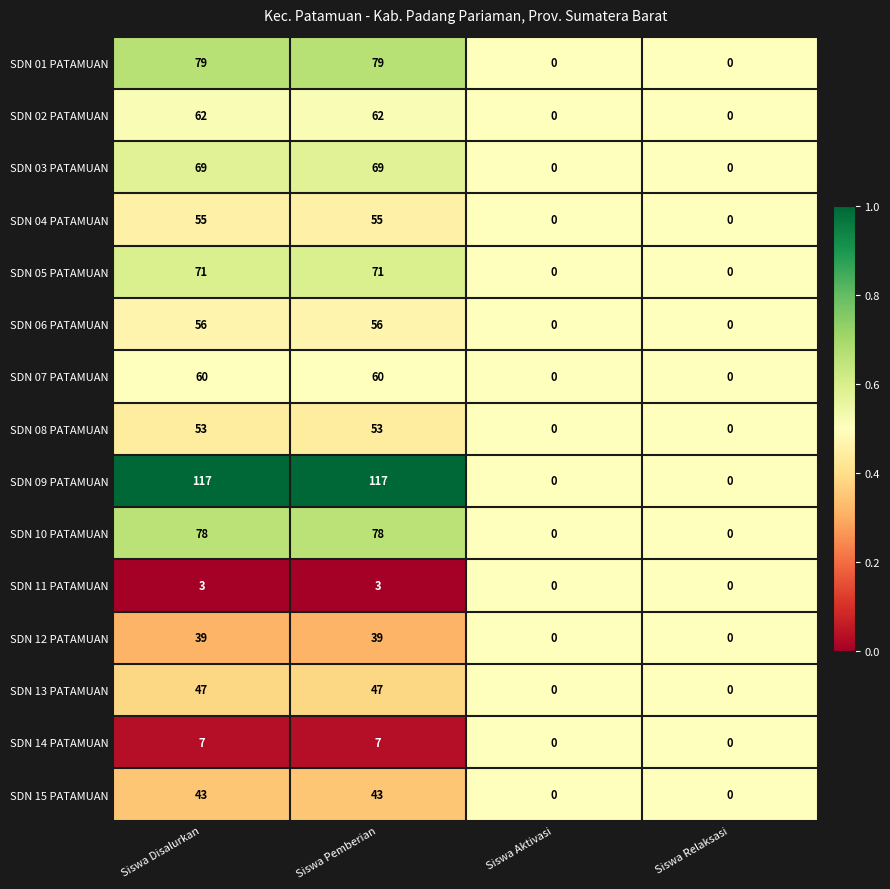

Is the value of SDN 14 PATAMUAN at Siswa Relaksasi greater than the value of SDN 03 PATAMUAN at Siswa Disalurkan?

No